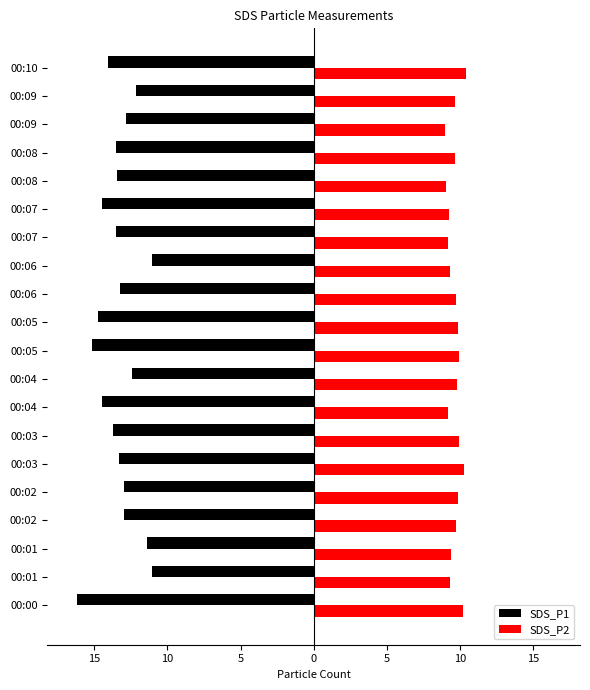

What are all the series names shown in the legend?

SDS_P1, SDS_P2